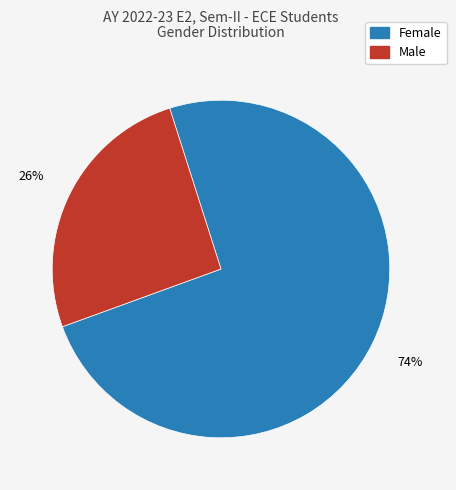

How many segments does this pie chart have?

2